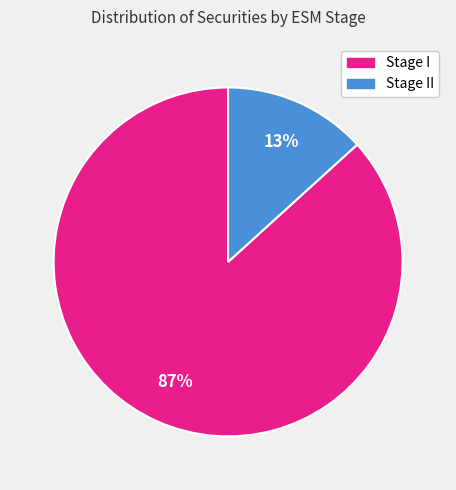

Is there a majority slice in this chart?

Yes